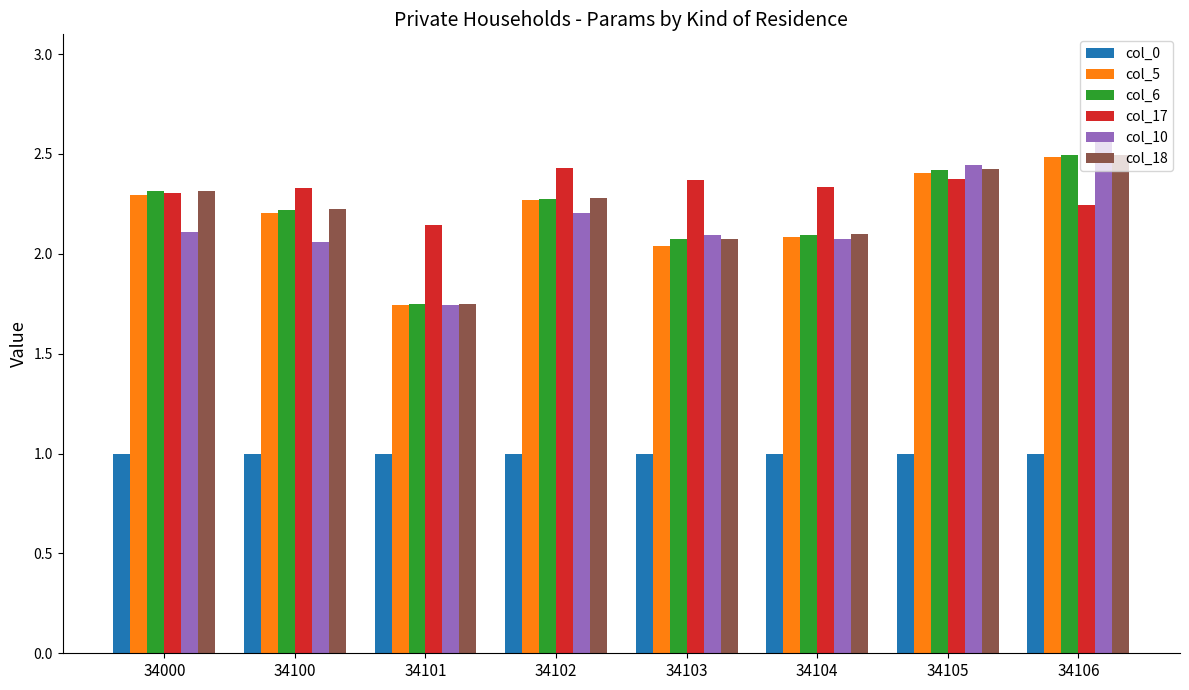

Are the bars grouped side by side (vs. stacked)?

Yes